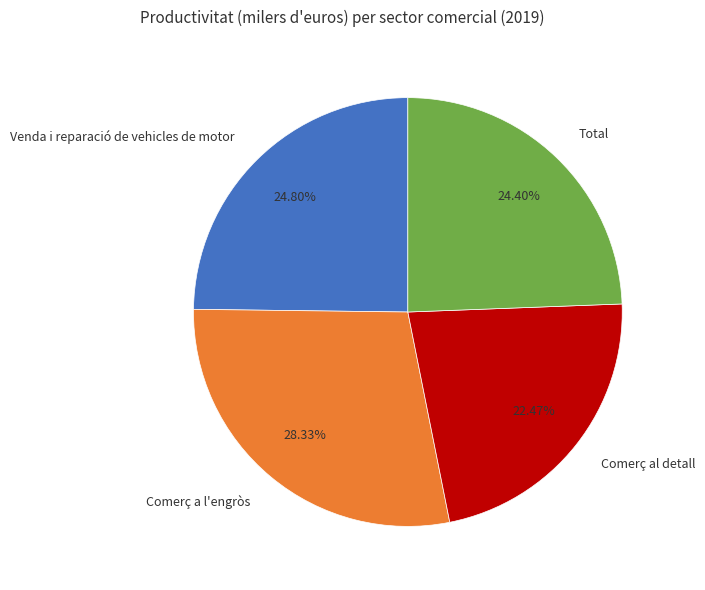

Between Comerç a l'engròs and Total, which is larger?

Comerç a l'engròs